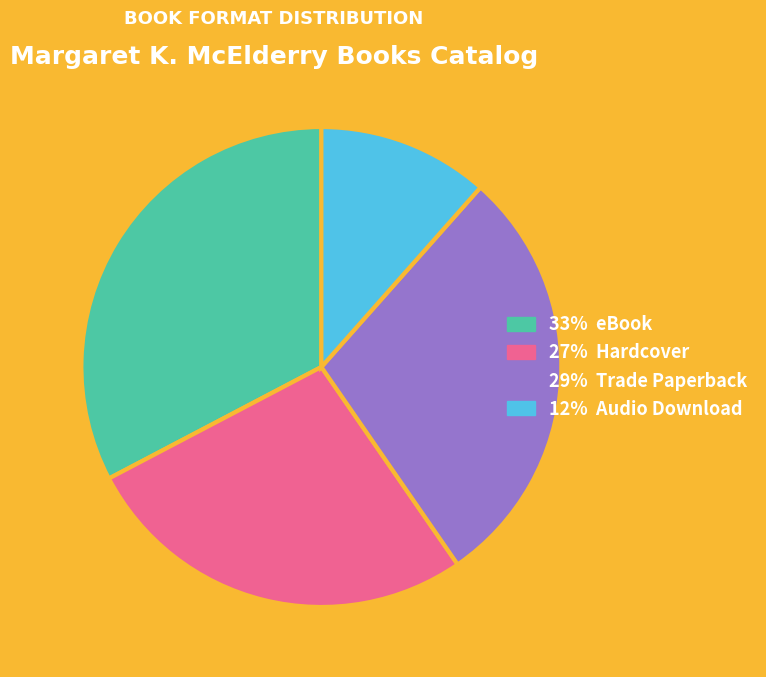

Does any single category account for the majority?

No